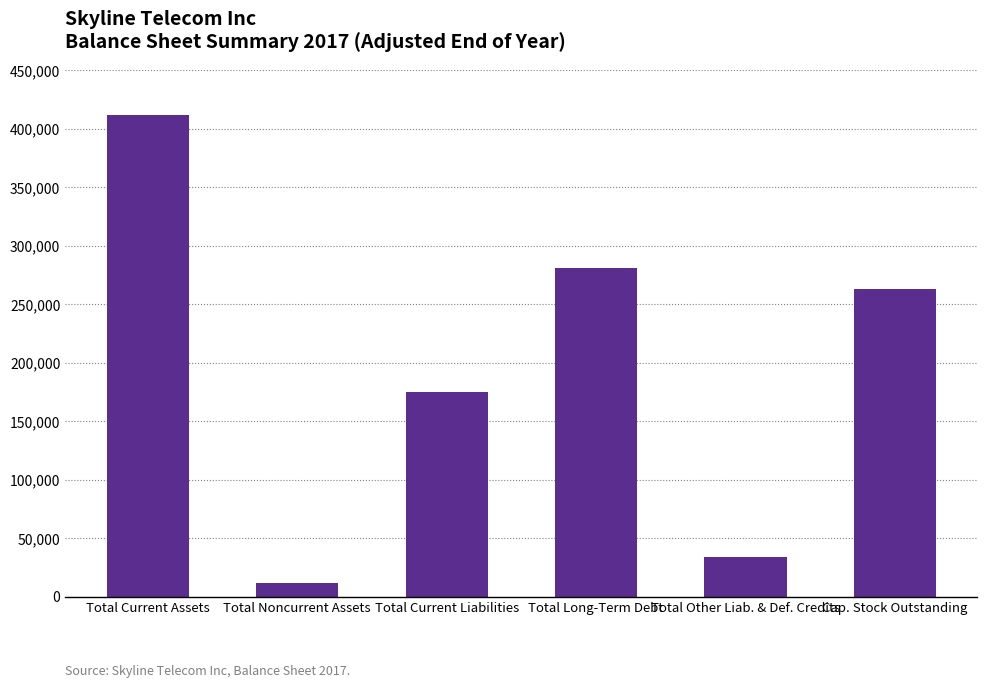

What position from the right is Total Current Assets?

6